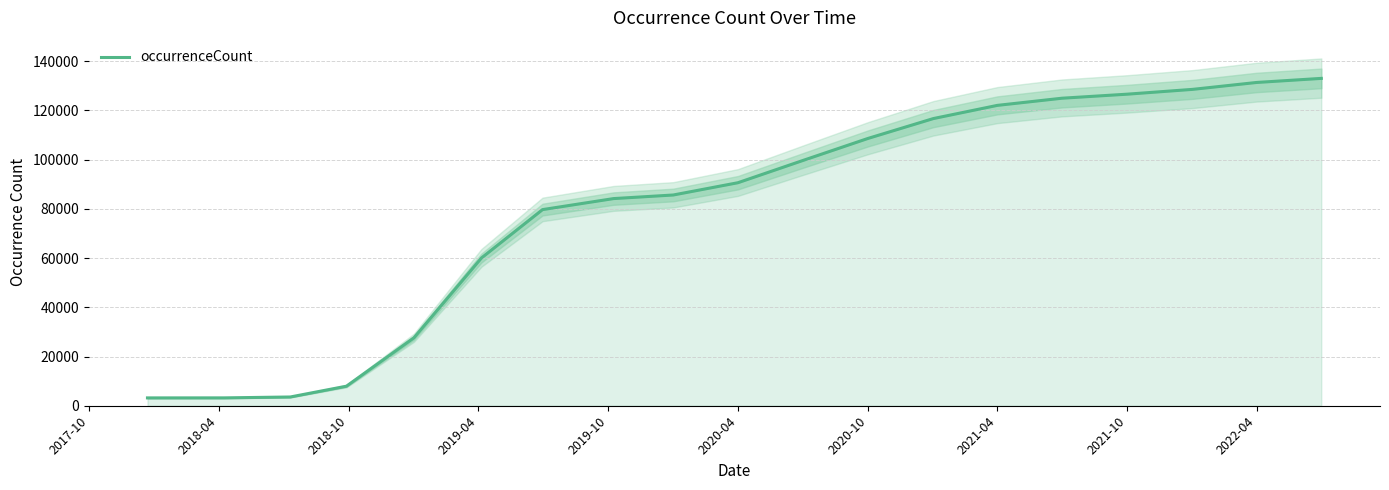

Count the number of data series in this chart.

1